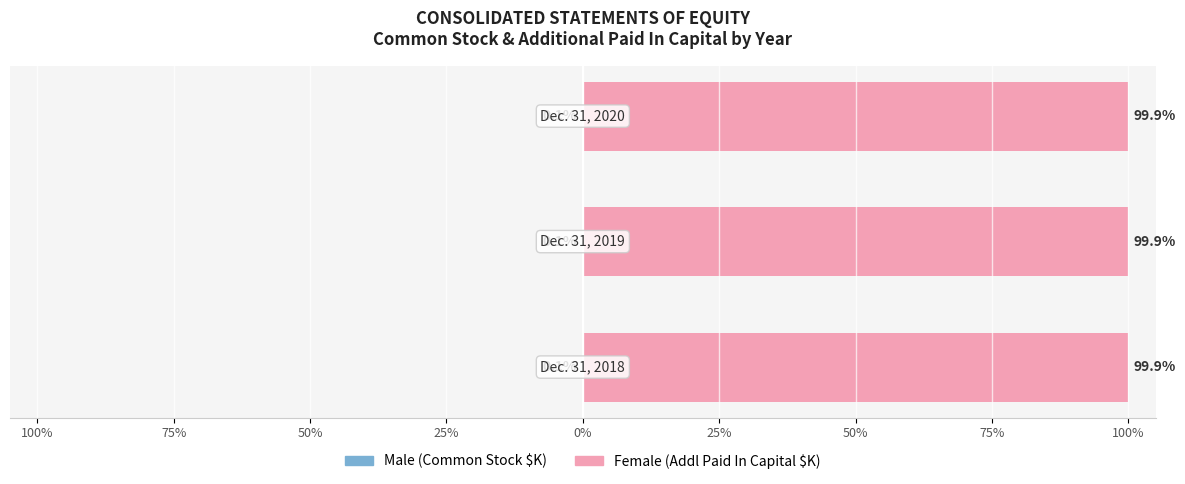

What is the lowest value of the Male (Common Stock) series?

-0.1